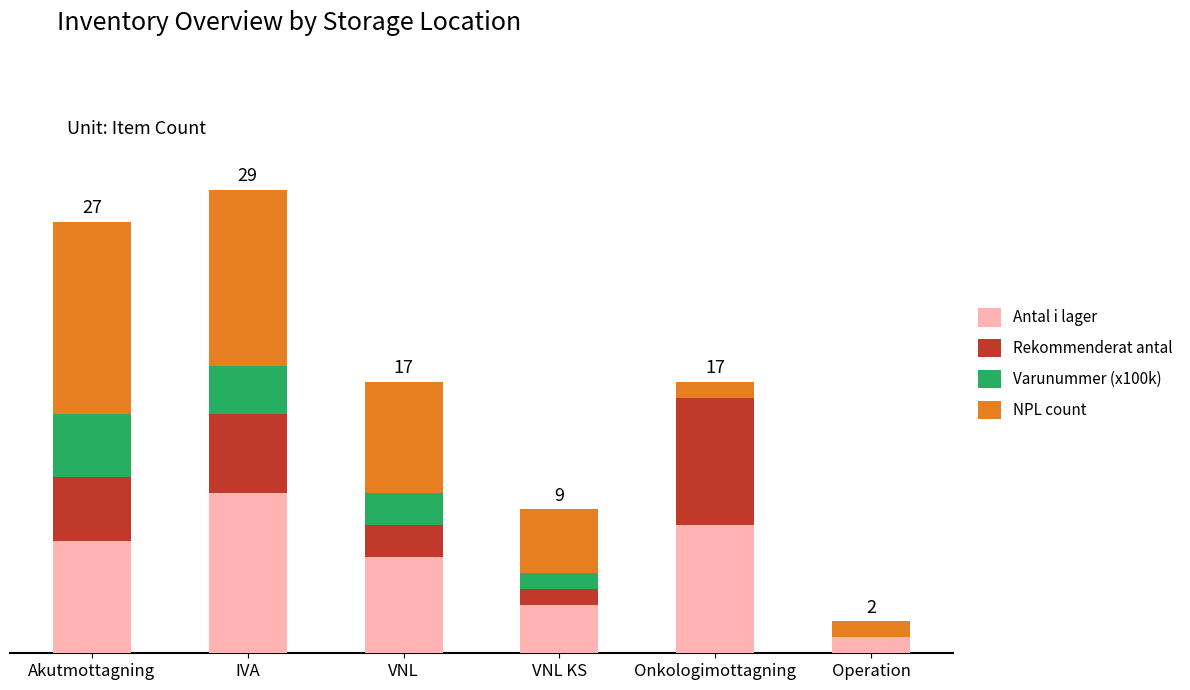

Between Akutmottagning and Operation, which series saw the biggest shift?

NPL count